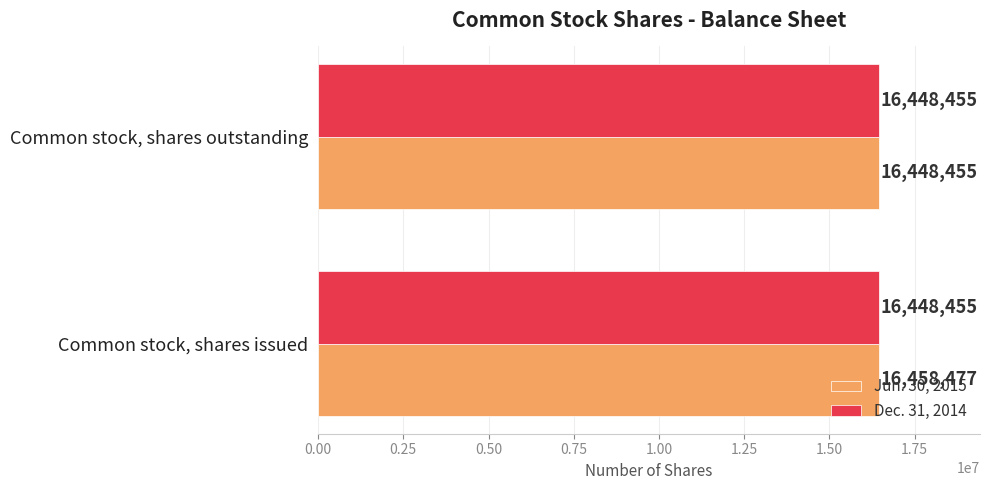

What is the sum of all Dec. 31, 2014 values?

32896910